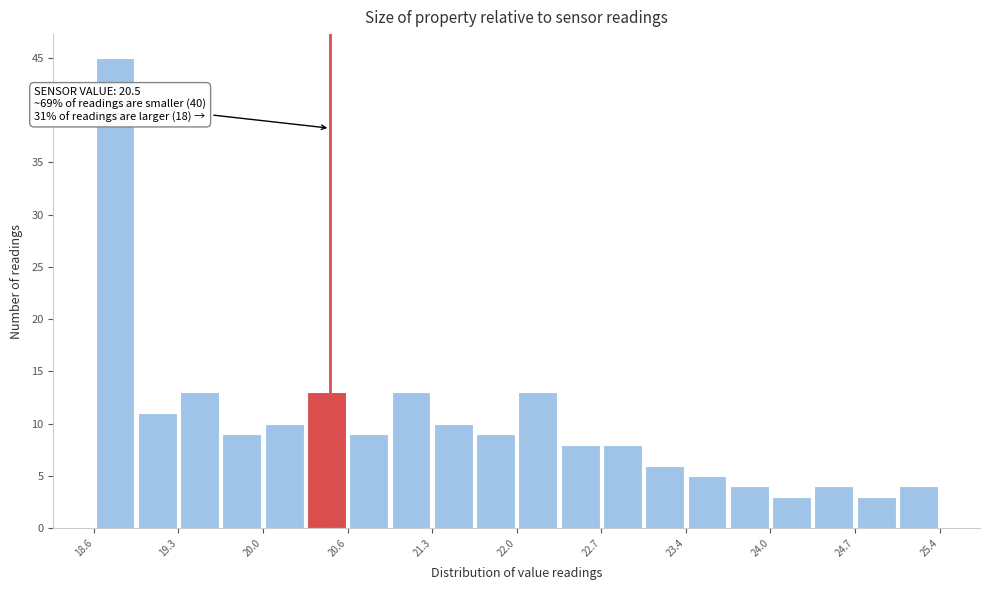

Around what value on the x-axis is the tallest bar? Give the approximate position of its centre, as read against the axis.

18.8